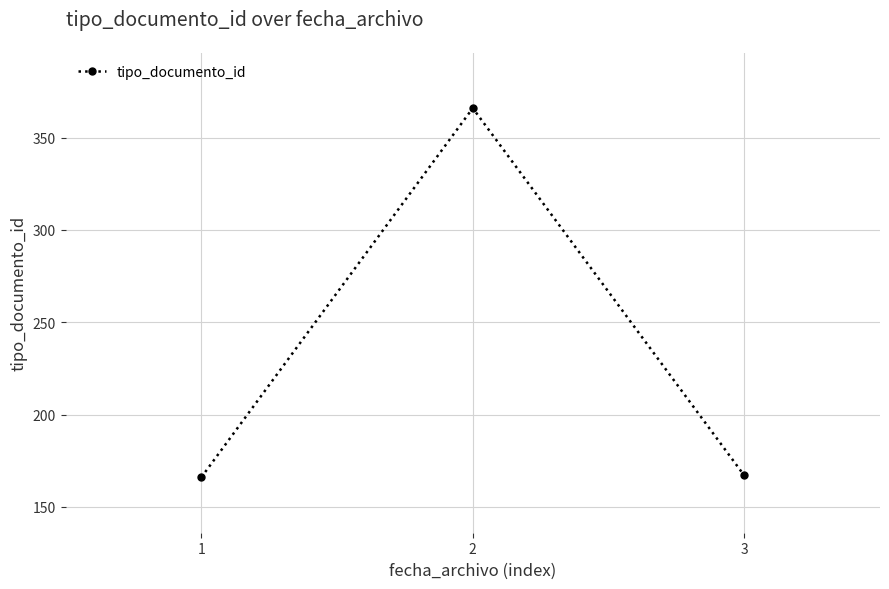

The value at 2 is 366. True or false?

True